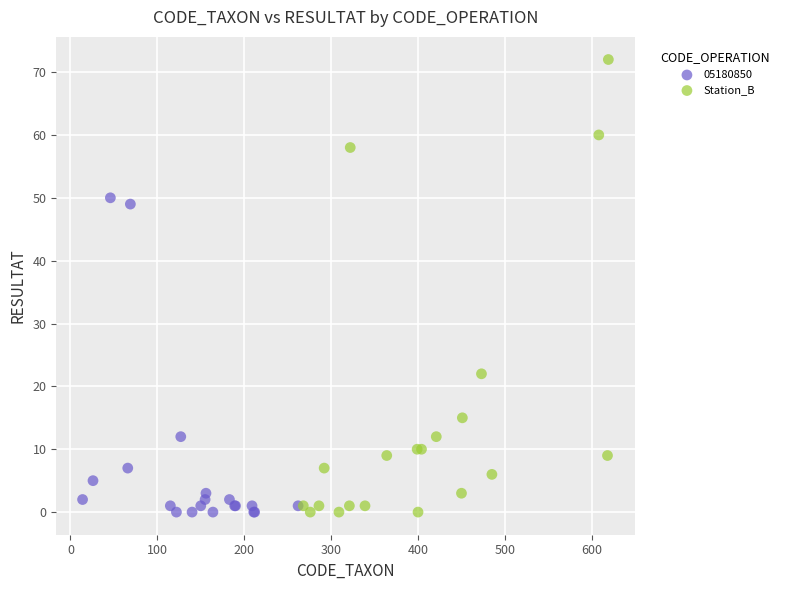

Which series has the largest Y range (max minus min)?

Station_B